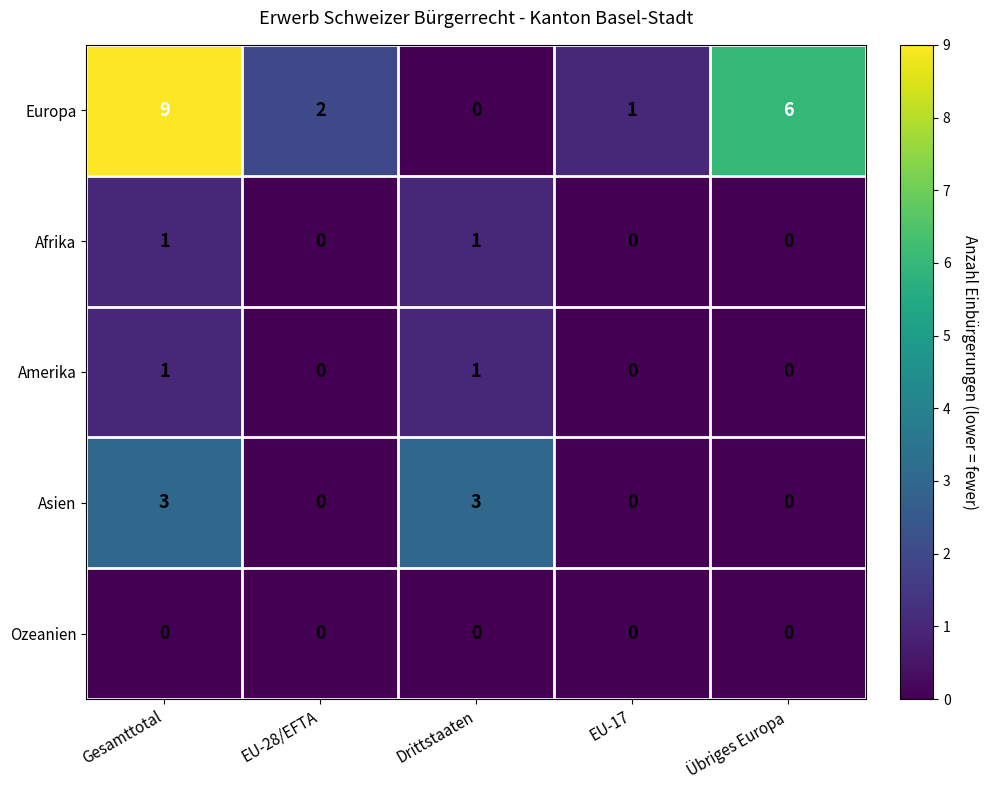

Which category has the lowest value in the Europa series?

Drittstaaten